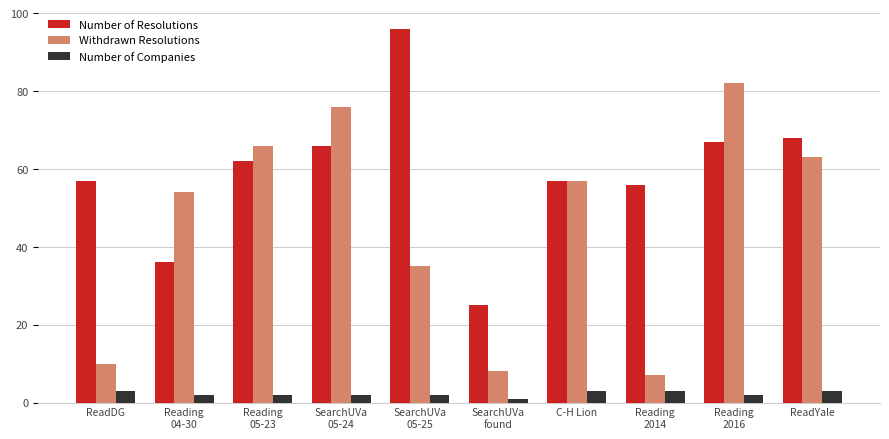

At Reading
2014, list the series in order from largest to smallest.

Number of Resolutions, Withdrawn Resolutions, Number of Companies